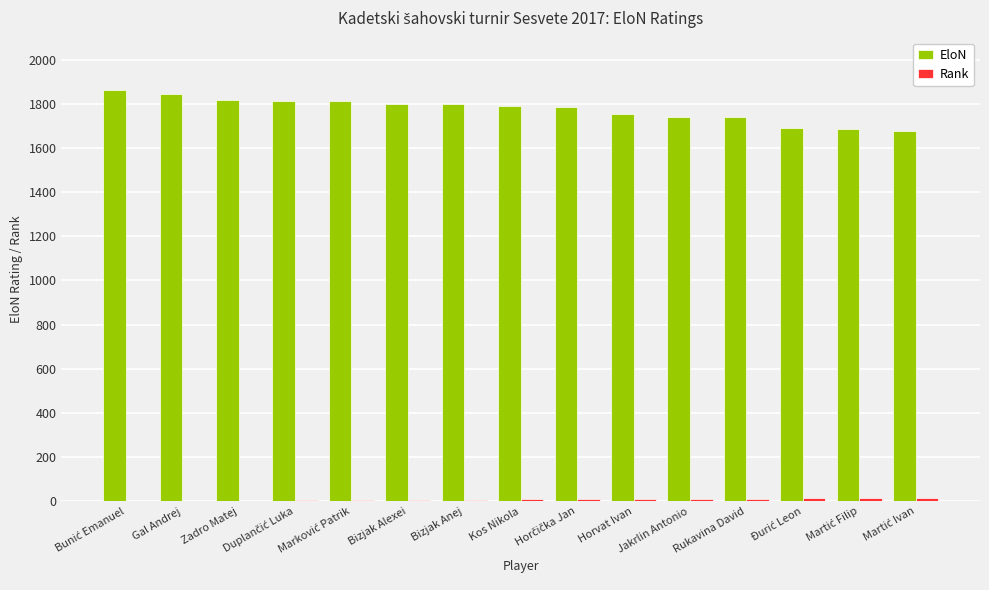

What is the maximum value for EloN?

1863